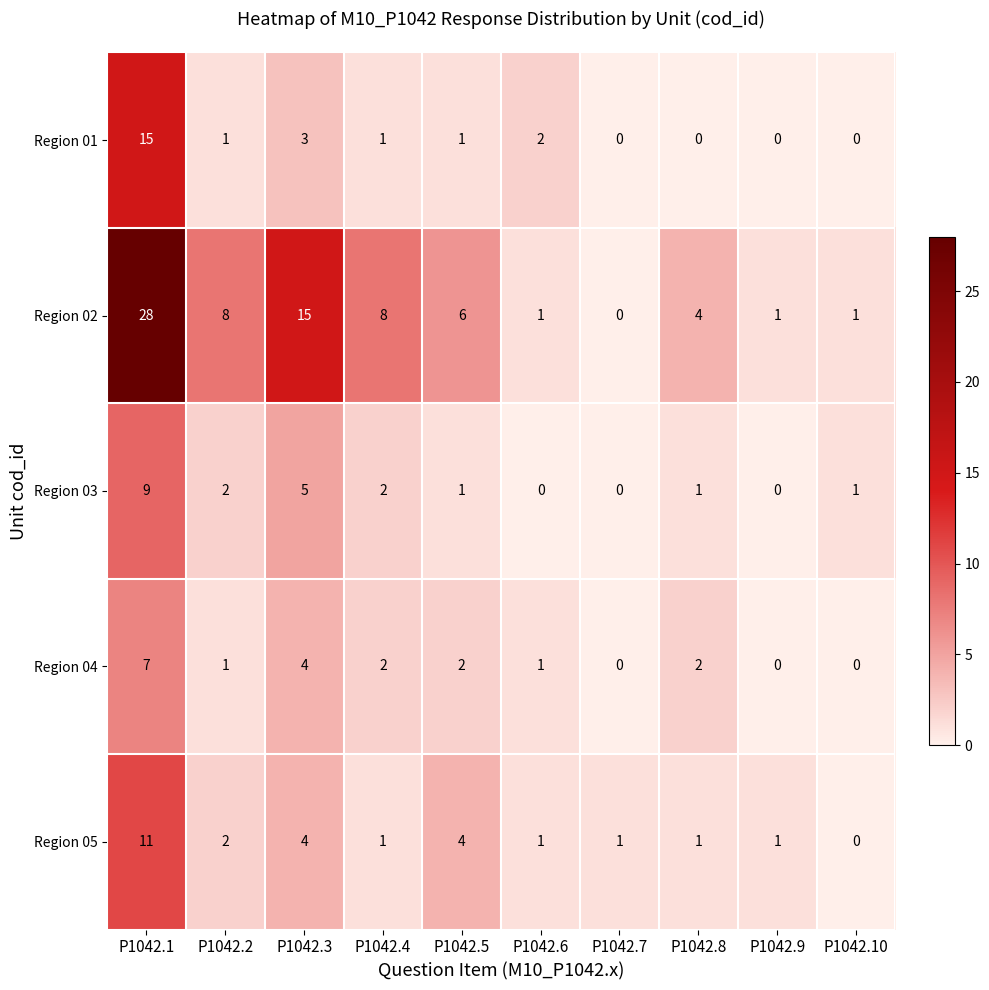

List the series in order of their peak value, lowest first.

Region 04, Region 03, Region 05, Region 01, Region 02